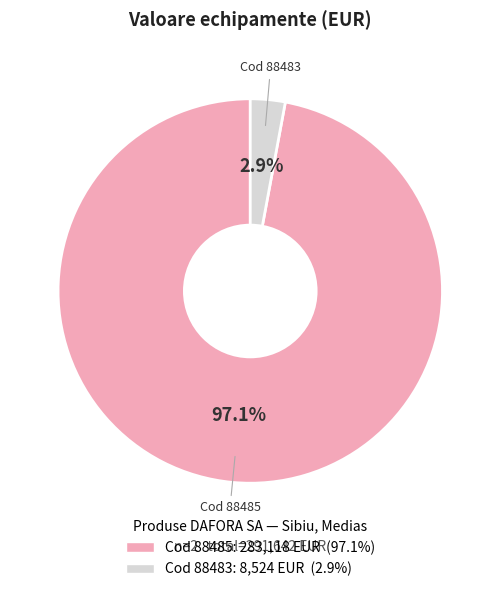

Count the number of slices in the pie.

2